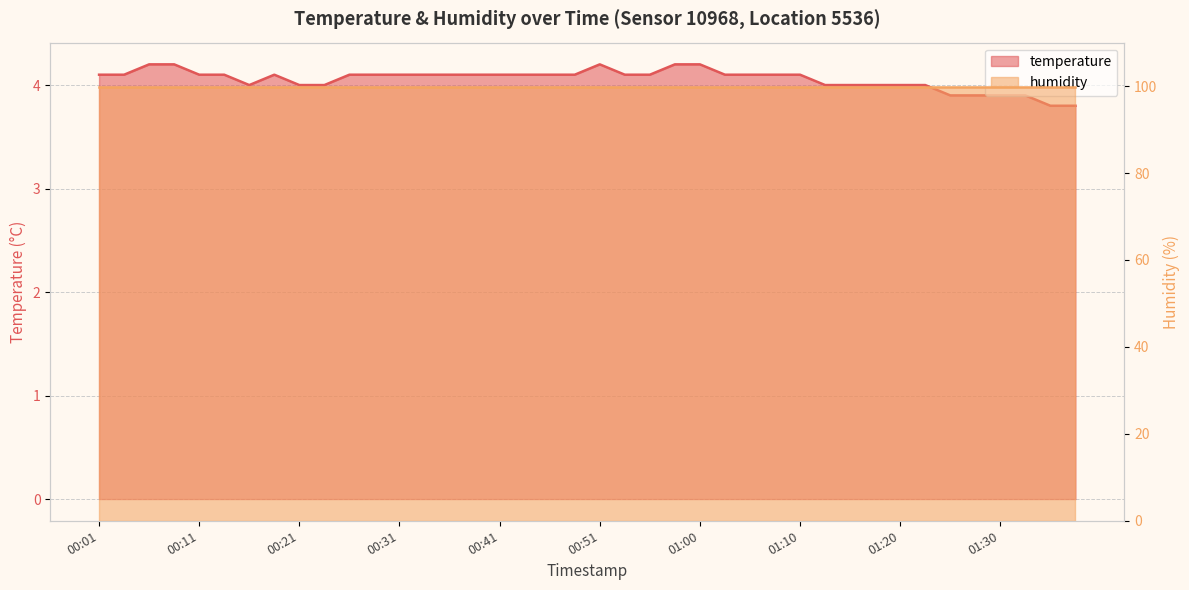

Where does the data first go above 4?

00:01